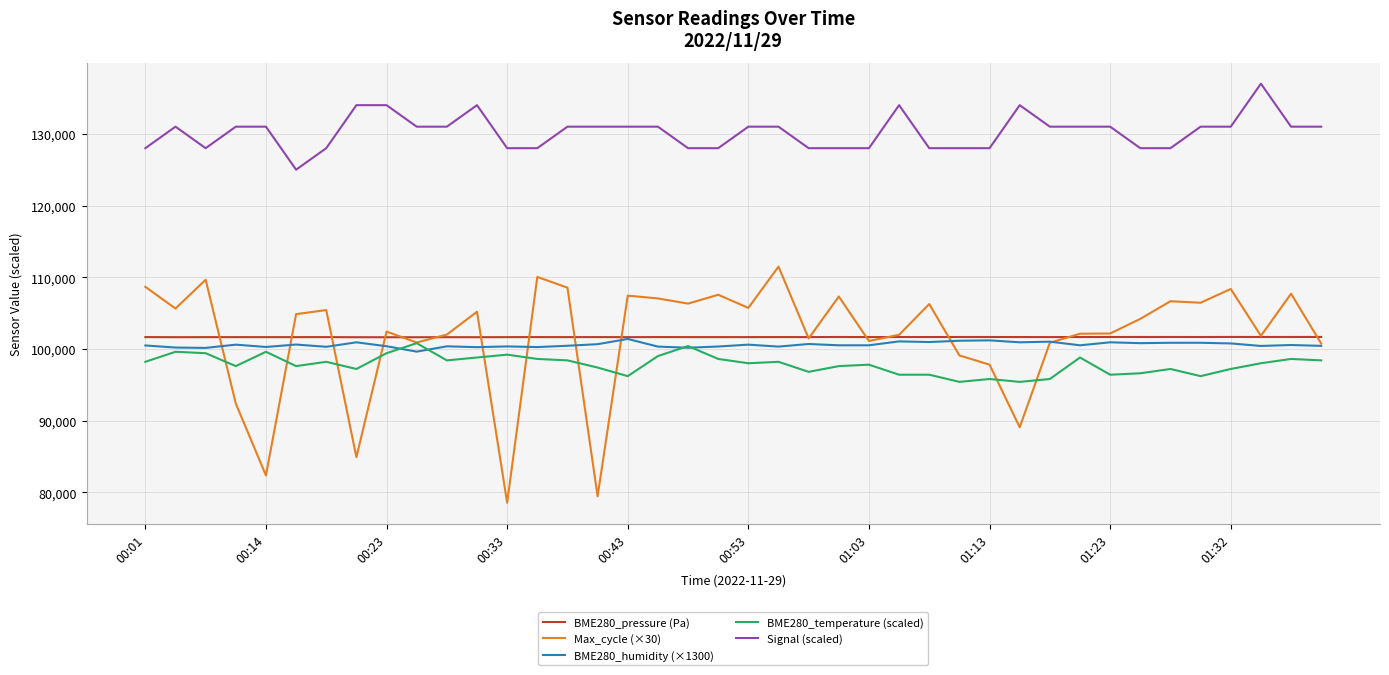

How many categories are shown in the chart?

40